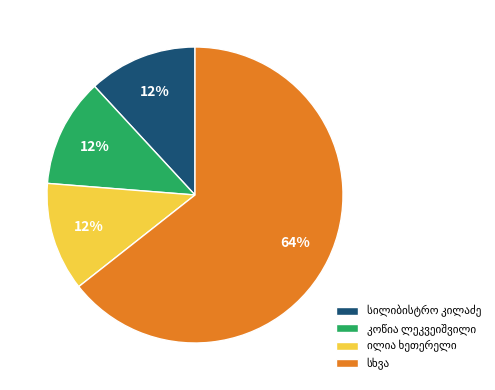

To the nearest percent, what is the average slice percentage?

25%